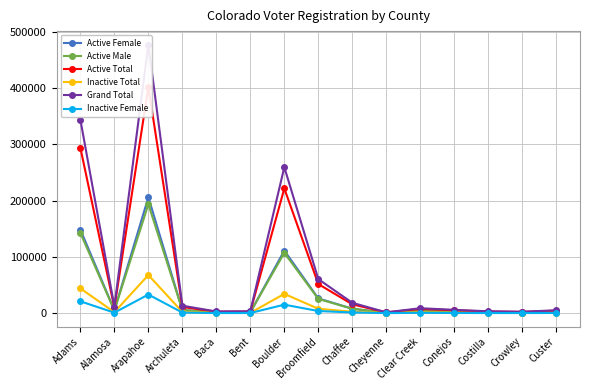

In Active Total, how many points are lower than both neighbors (excluding endpoints)?

4